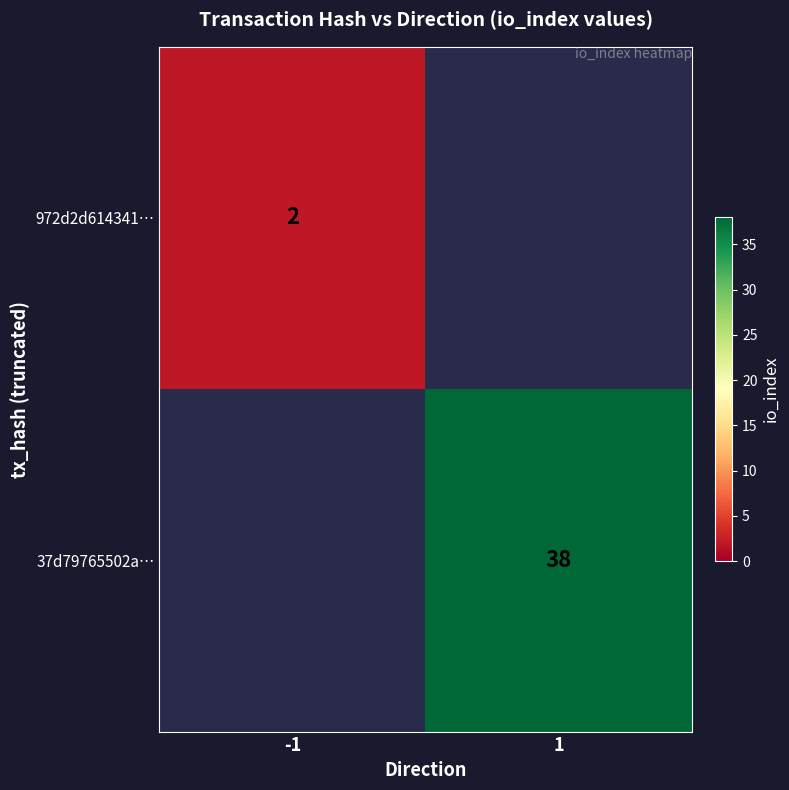

The value of 37d79765502a… at 1 is 56.6. True or false?

False